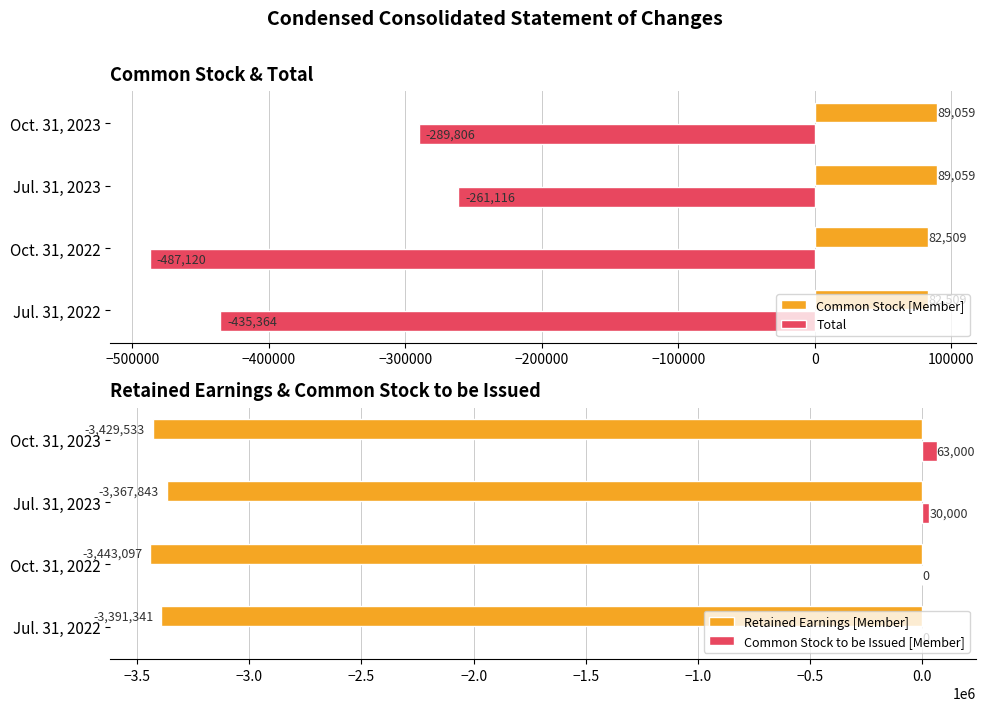

Is the value of Common Stock [Member] at Oct. 31, 2023 greater than the value of Total at Jul. 31, 2022?

Yes